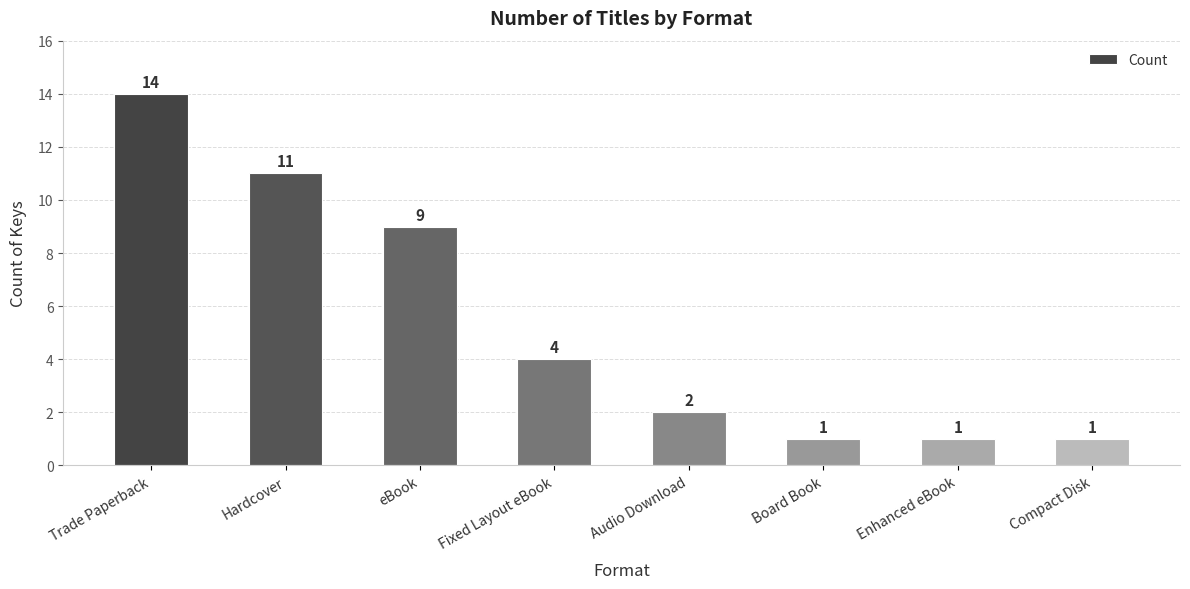

How many data points does each series have?

8